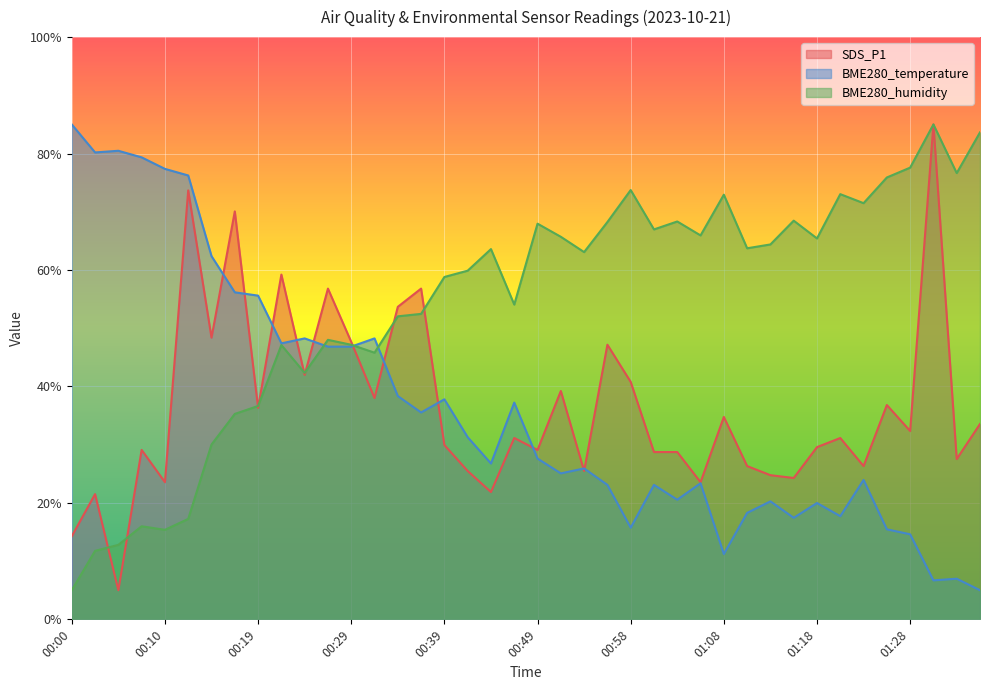

The BME280_temperature series shows 15.3 at 00:41. True or false?

False